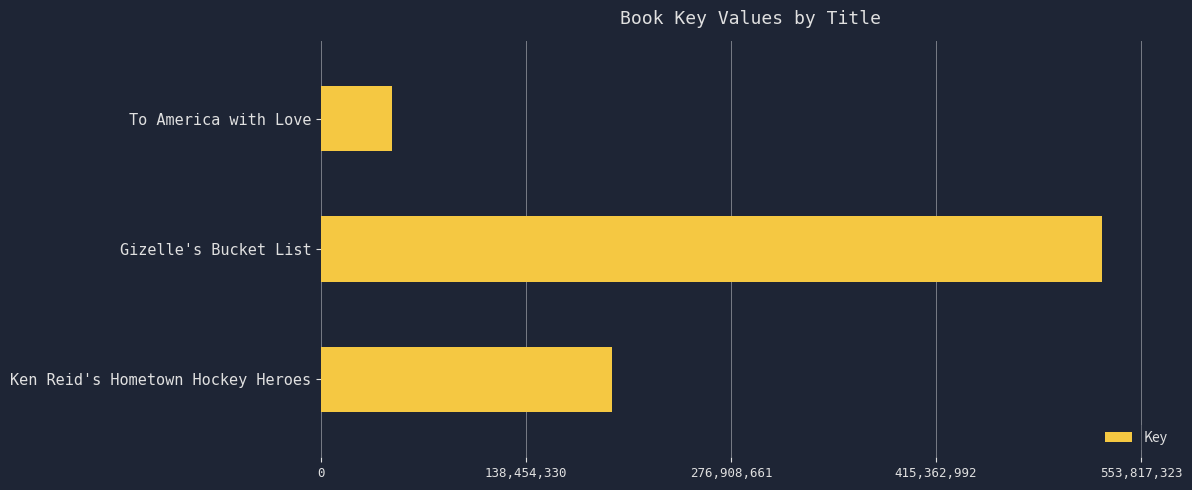

Rank the categories by value from lowest to highest.

To America with Love, Ken Reid's Hometown Hockey Heroes, Gizelle's Bucket List